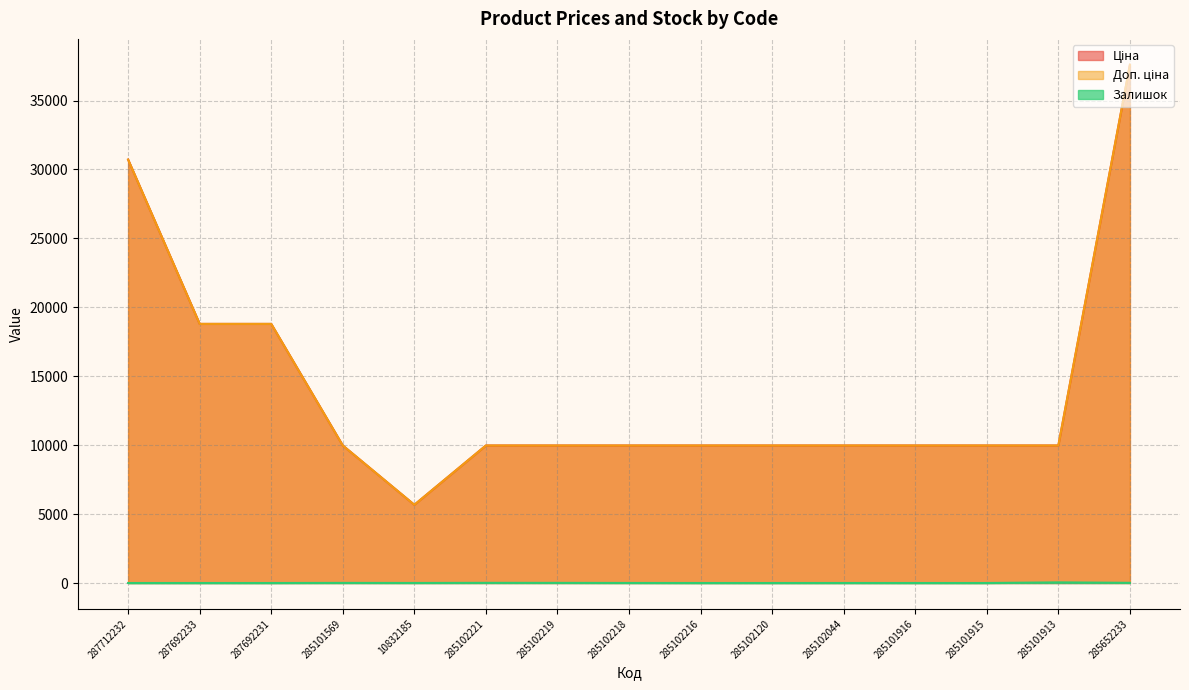

How many interior local valleys does the Доп. ціна series have?

1